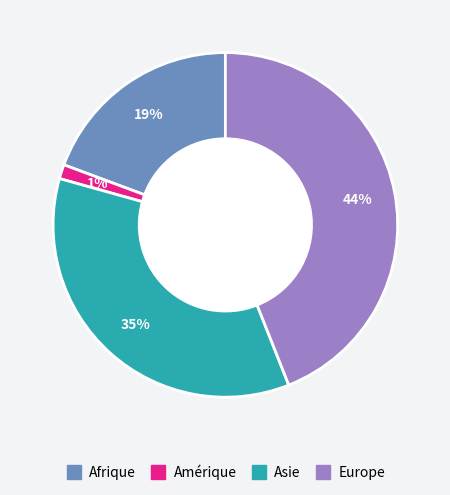

Combined, do Asie and Europe account for over 50%?

Yes